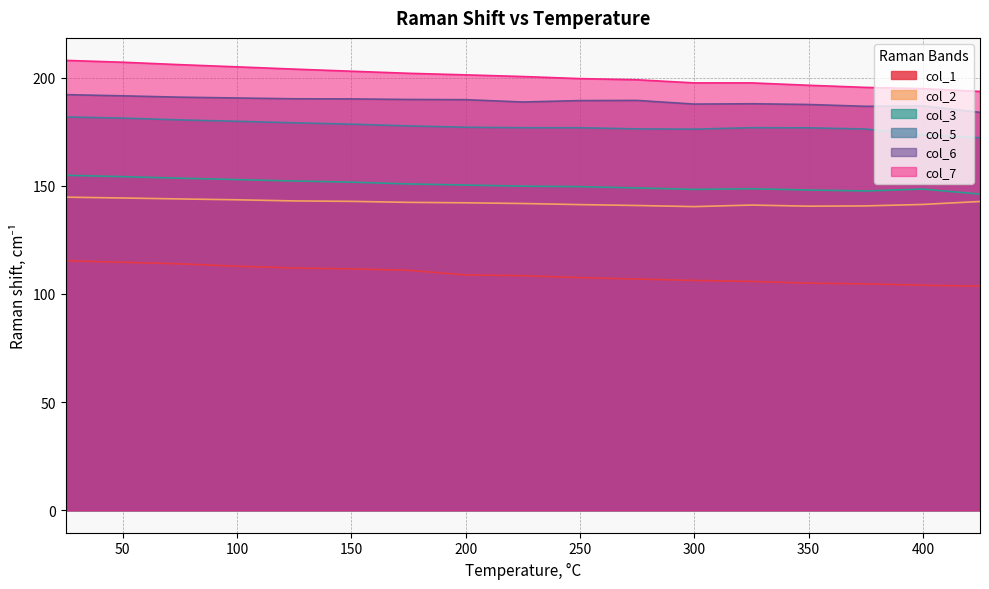

Does the chart display data point markers on the line(s)?

No